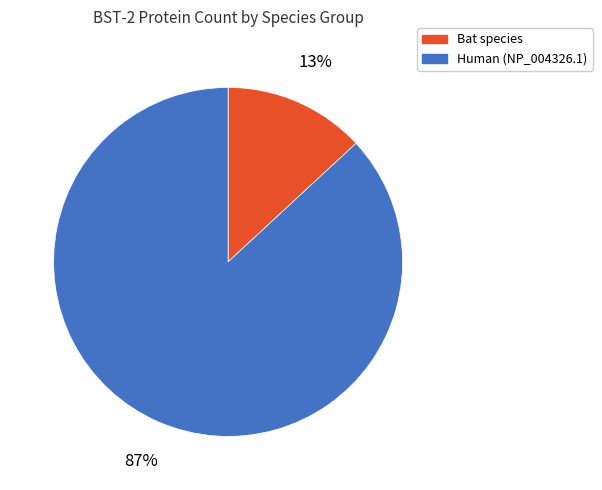

Count the number of slices in the pie.

2